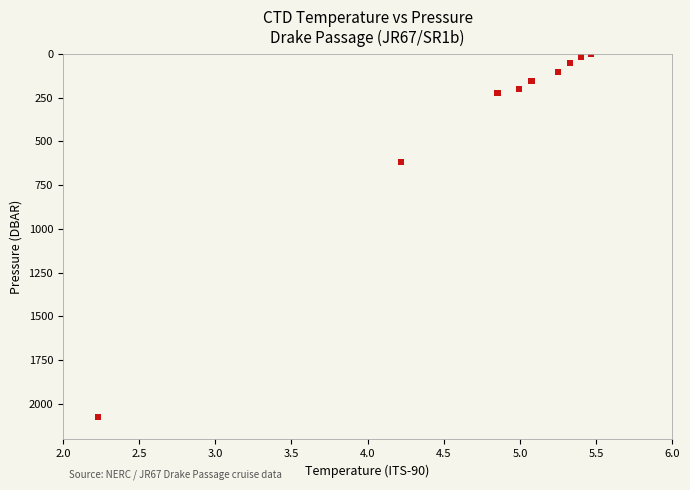

What Y value in the scatter plot is closest to 1038?

615.8